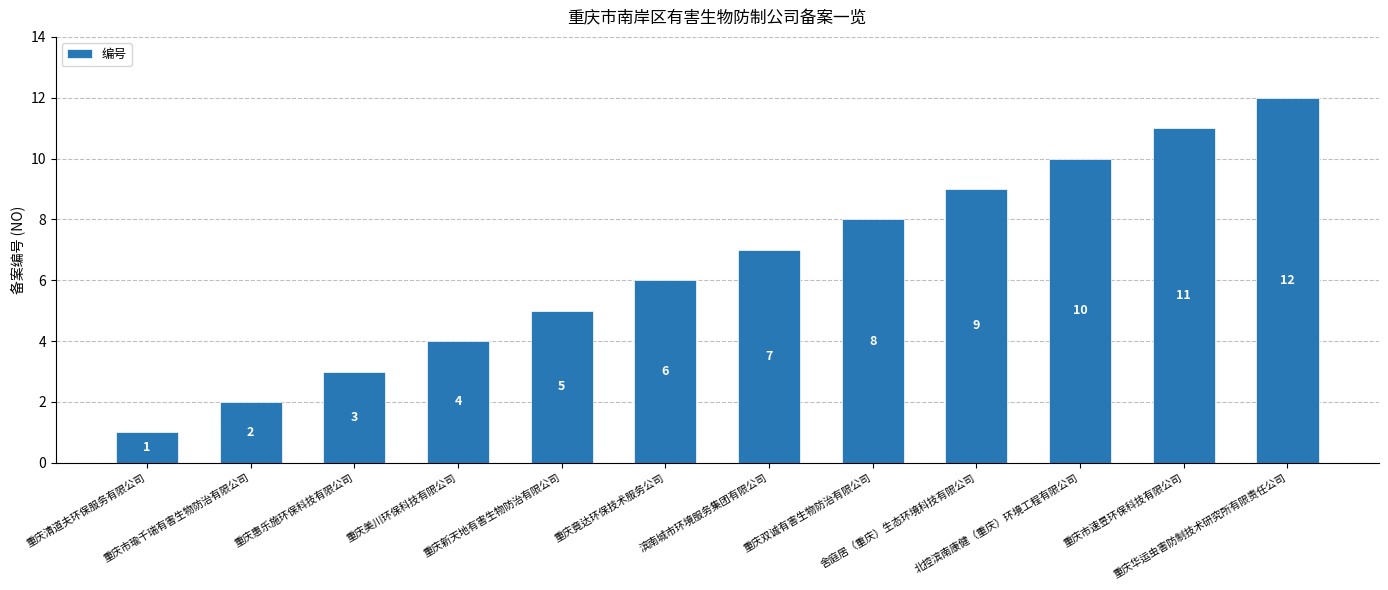

List the labels in order of value, largest first.

重庆华运虫害防制技术研究所有限责任公司, 重庆市速昱环保科技有限公司, 北控滨南康健（重庆）环境工程有限公司, 舍庭居（重庆）生态环境科技有限公司, 重庆双诚有害生物防治有限公司, 滨南城市环境服务集团有限公司, 重庆竟达环保技术服务公司, 重庆新天地有害生物防治有限公司, 重庆美川环保科技有限公司, 重庆惠乐施环保科技有限公司, 重庆市瑜千瑞有害生物防治有限公司, 重庆清道夫环保服务有限公司